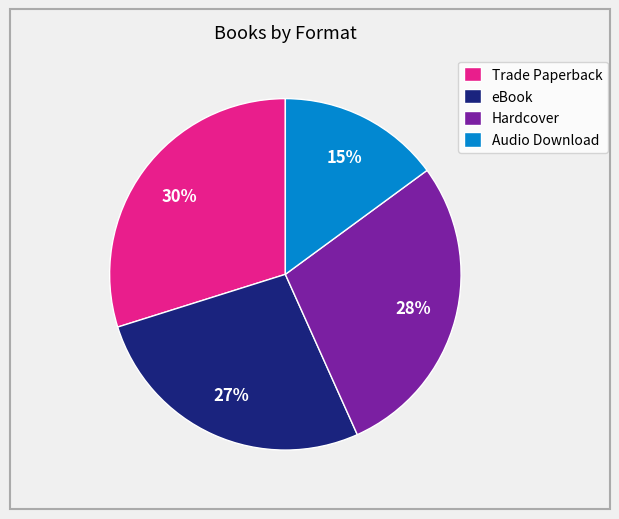

Between eBook and Trade Paperback, which is larger?

Trade Paperback